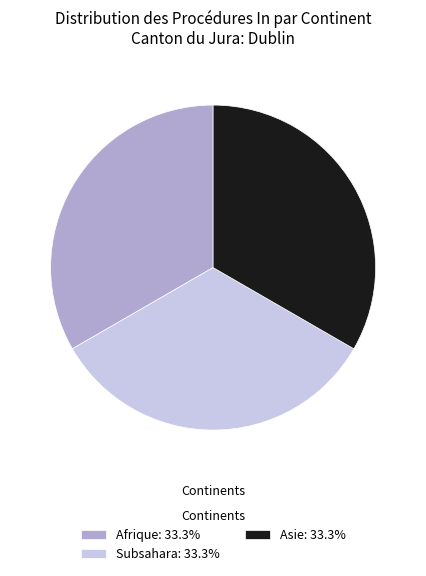

Approximately how many times larger is the value at Subsahara: 33.3% compared to Afrique: 33.3%?

1.0